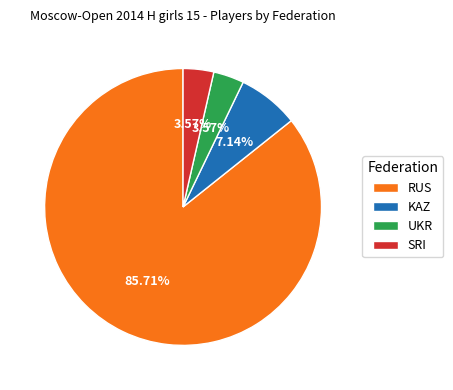

Is the sum of KAZ and UKR greater than half?

No